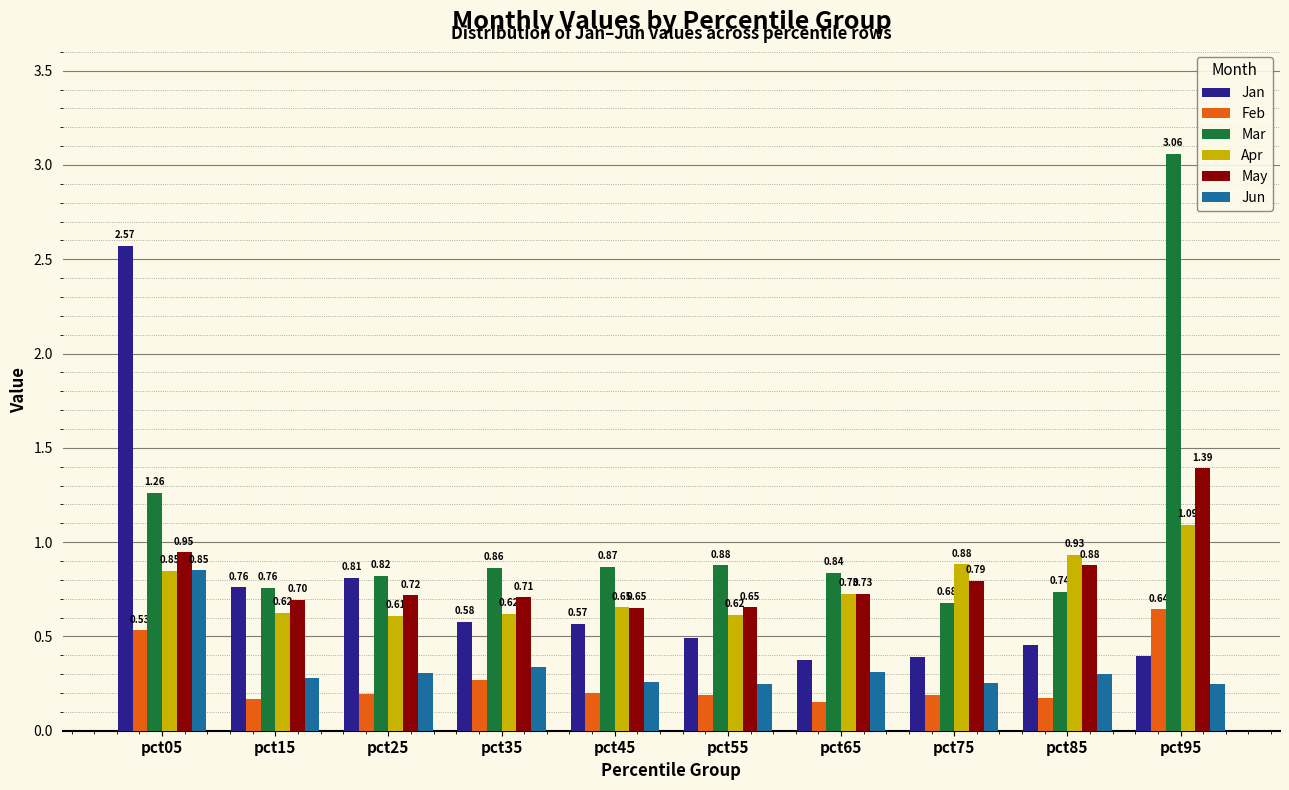

Rank the series at pct55 from lowest to highest value.

Feb, Jun, Jan, Apr, May, Mar